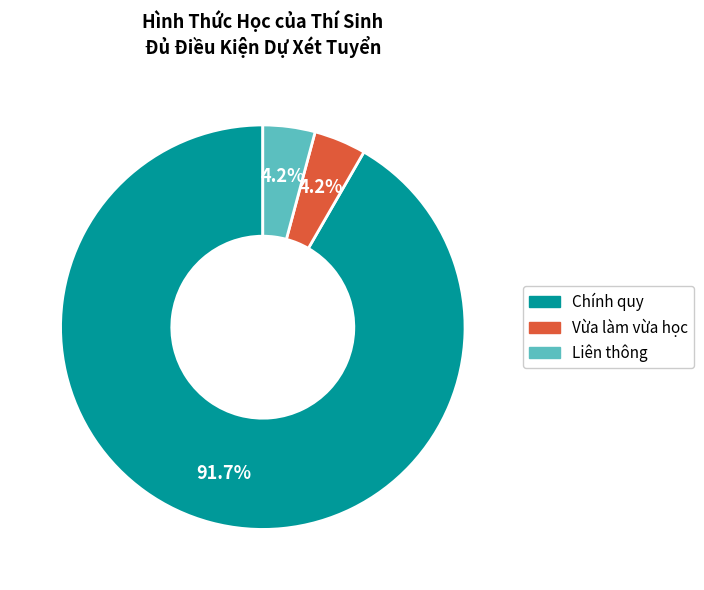

Is there a majority slice in this chart?

Yes